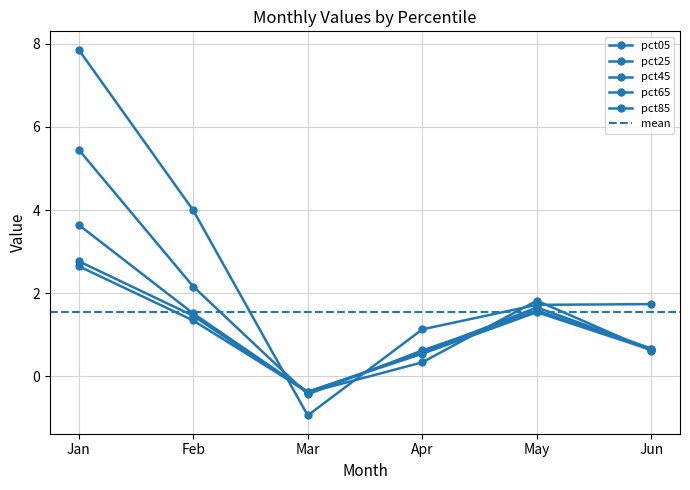

Is it true that pct65 equals -0.4 at Mar?

True